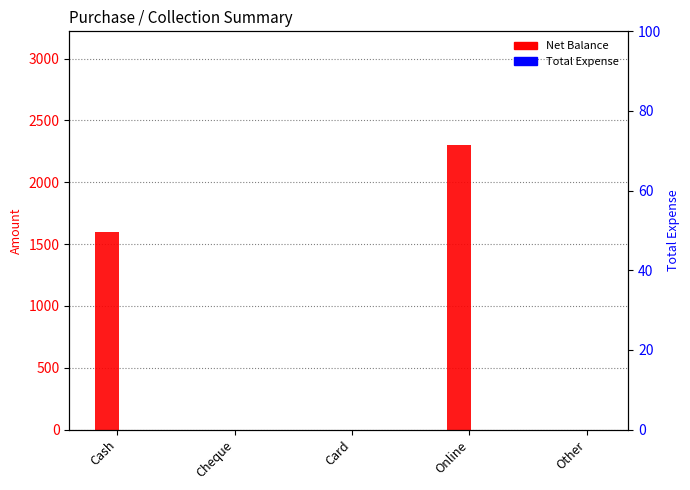

At which category is the sum across all series the highest?

Online